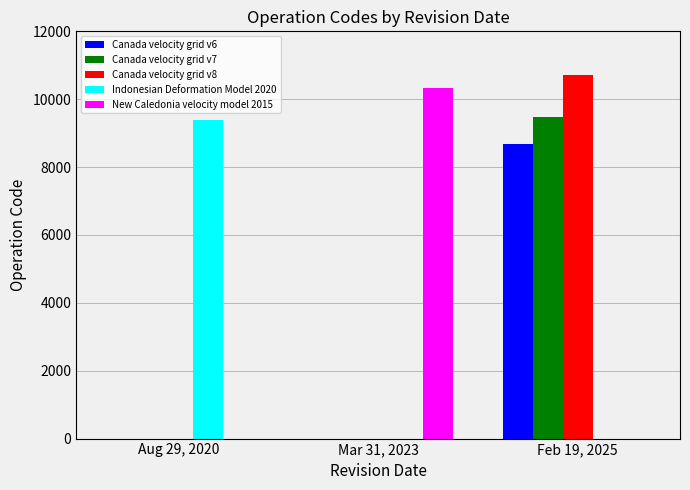

Which label corresponds to the largest value in the chart?

Feb 19, 2025